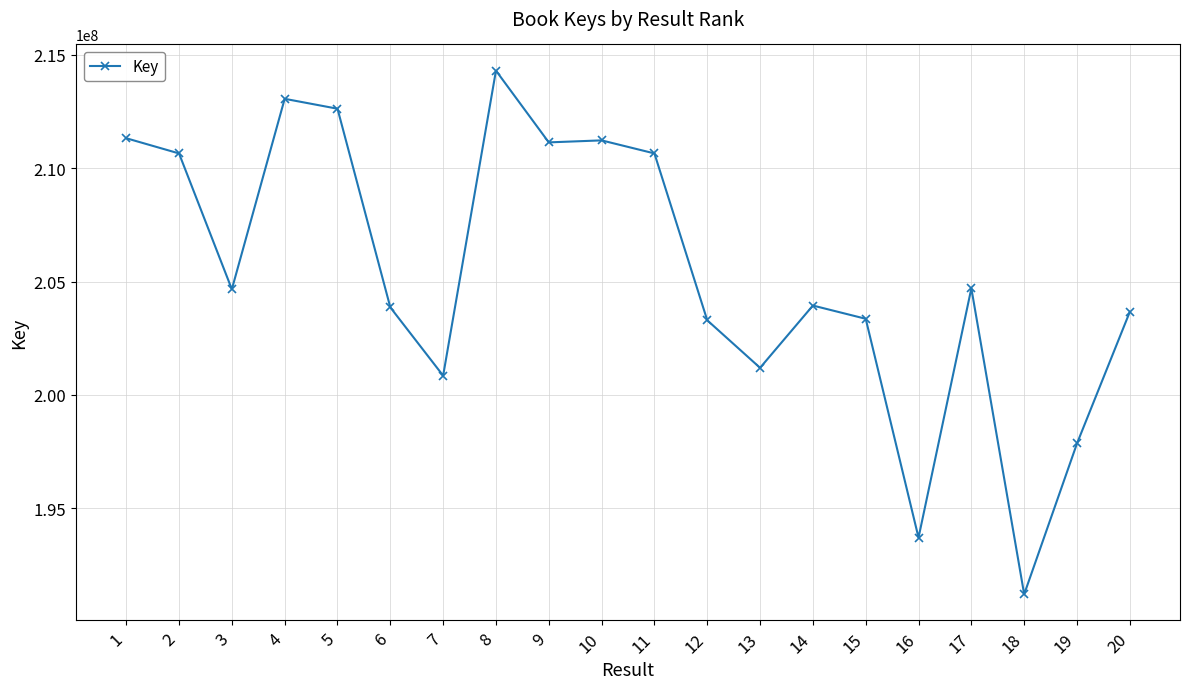

What is the minimum value shown in the chart?

191199350